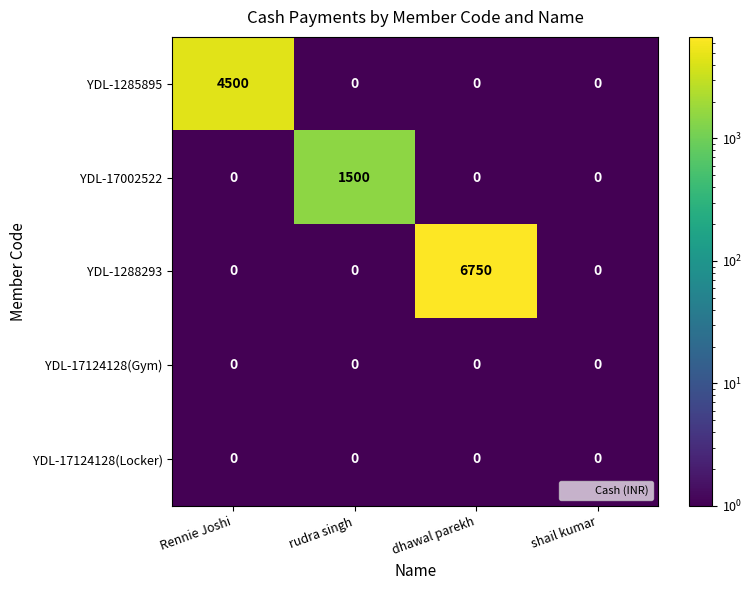

The YDL-17124128(Locker) series shows 0 at Rennie Joshi. True or false?

True